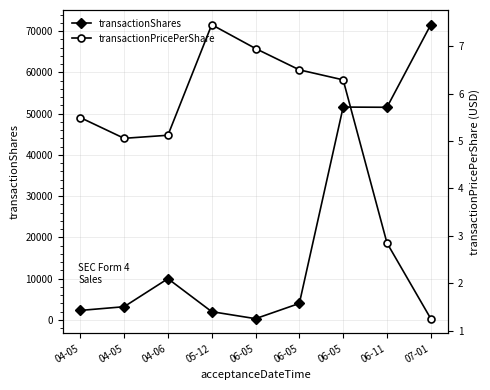

At which category is the sum across all series the highest?

07-01